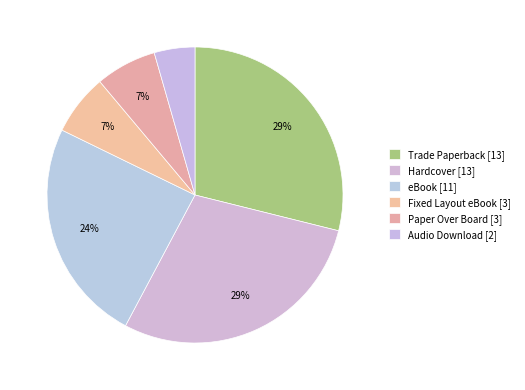

Which category has the biggest portion of the pie?

Trade Paperback